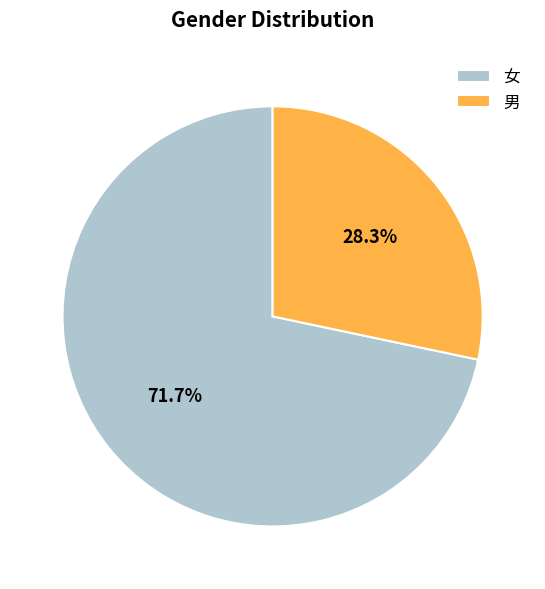

To the nearest percent, what portion does 女 represent?

72%